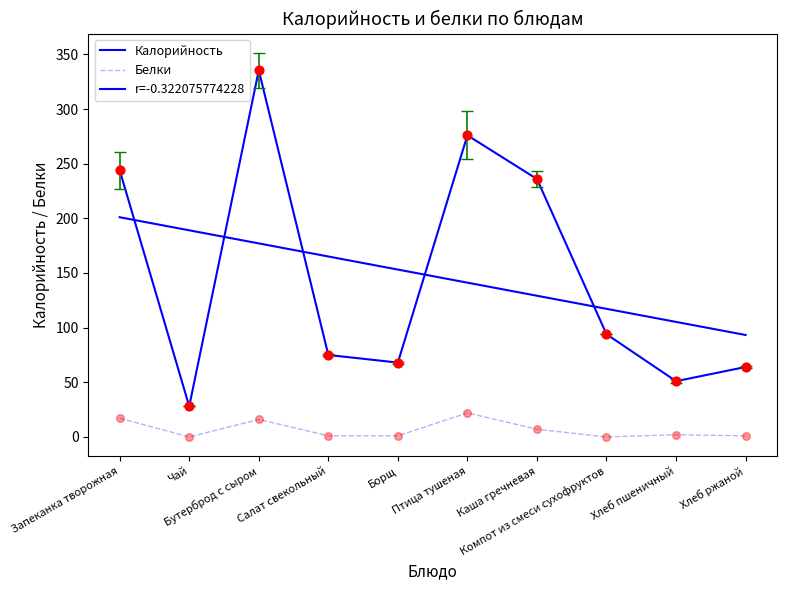

Which series has the largest total across all categories?

Калорийность